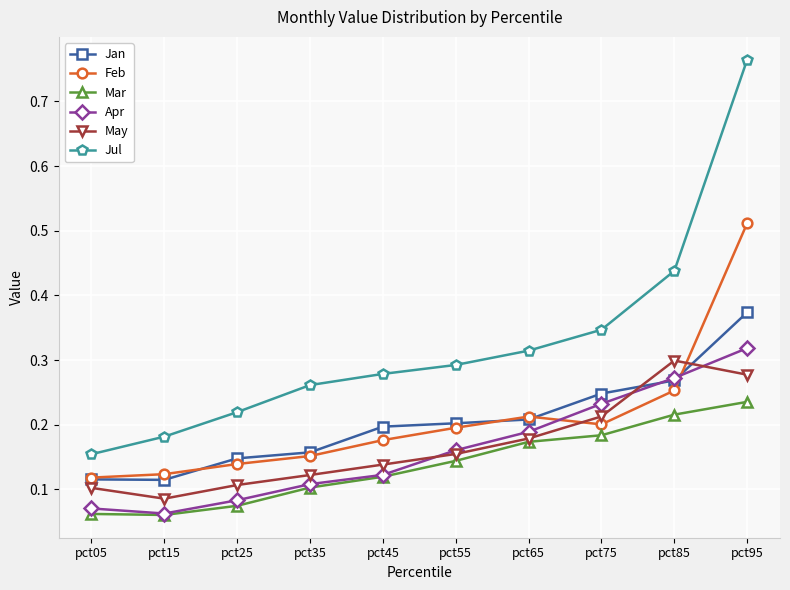

At how many categories does at least one series exceed 0?

10